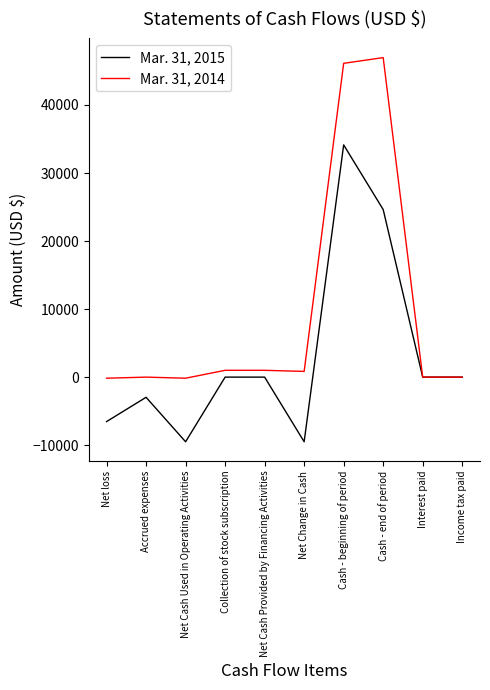

What is the difference between the second highest and second lowest values in the Mar. 31, 2014 series?

46280